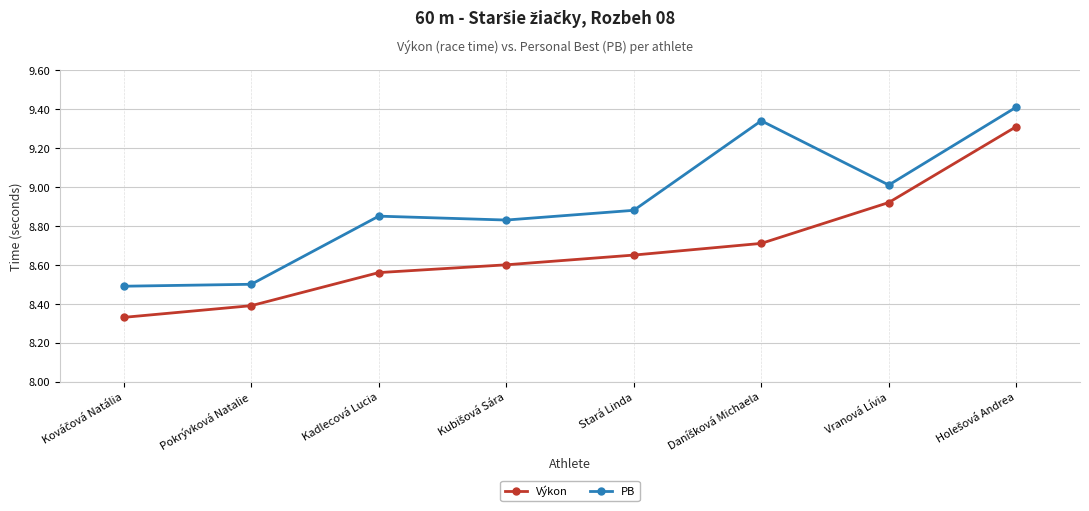

What are all the series names shown in the legend?

Výkon, PB